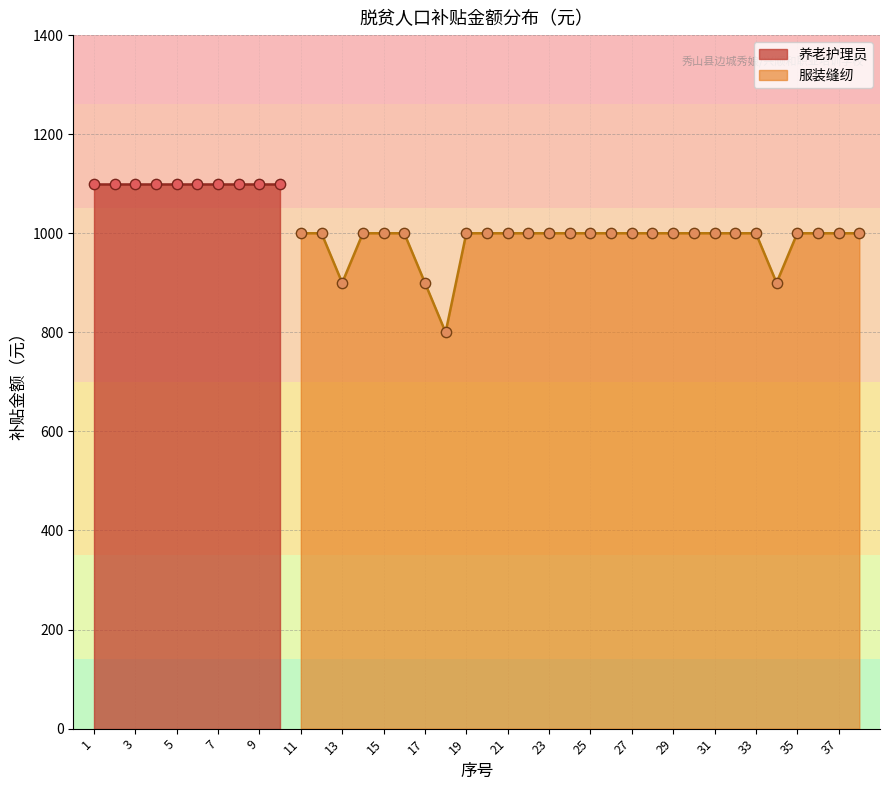

Between 5 and 10, which is larger?

5